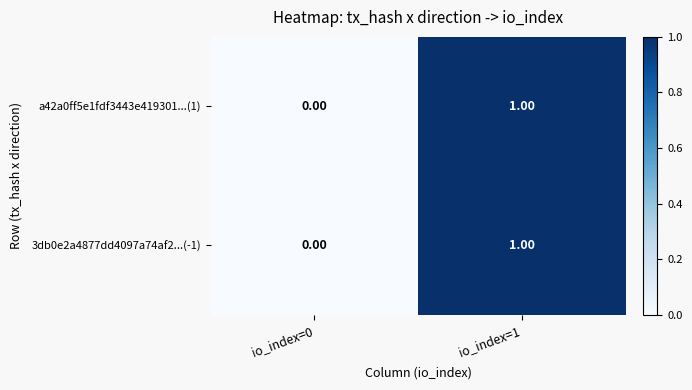

List the labels in order of 3db0e2a4877dd4097a74af2...(-1) value, smallest first.

io_index=0, io_index=1